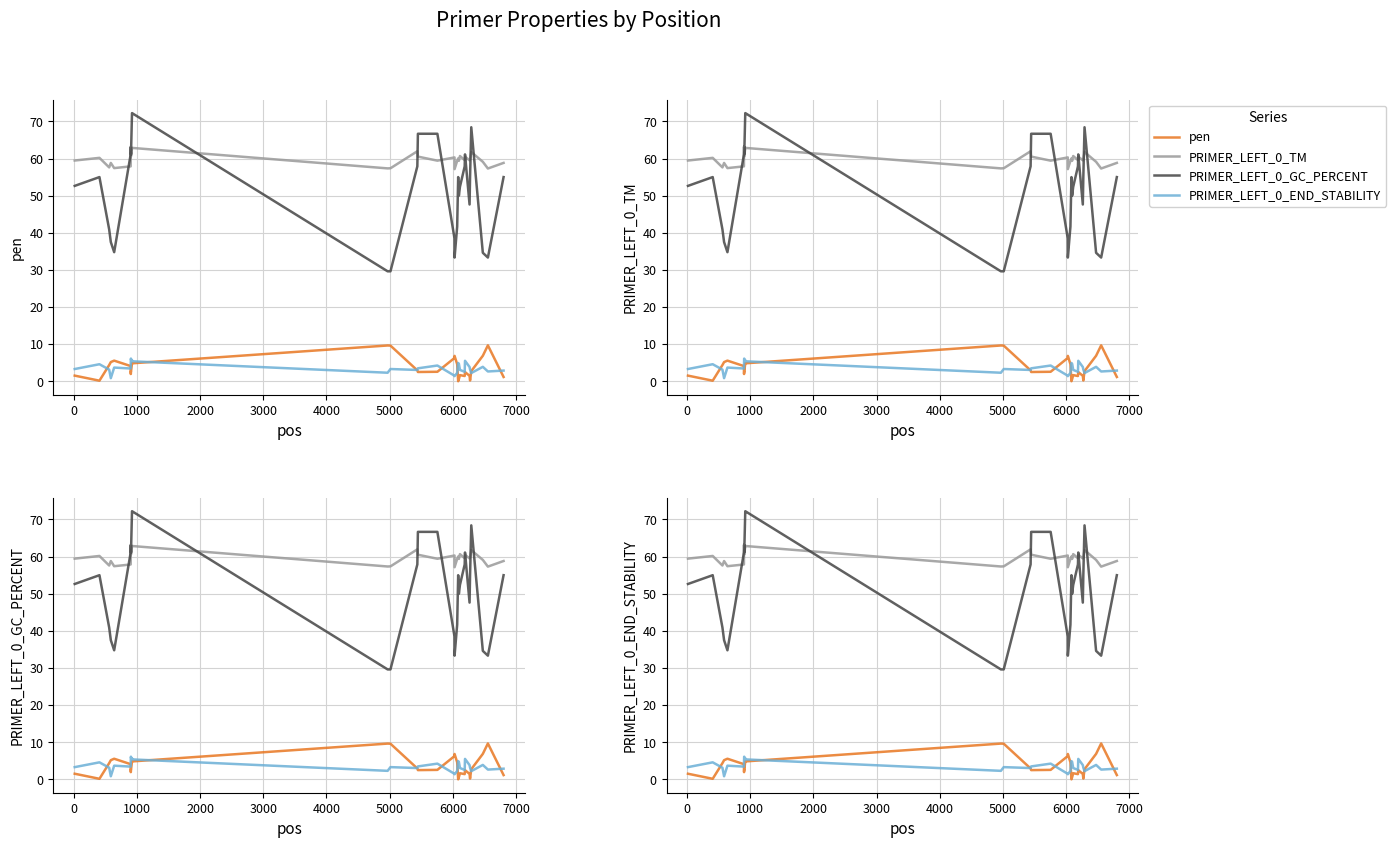

True or false: PRIMER_LEFT_0_TM has more than 0 points higher than both neighbors.

True